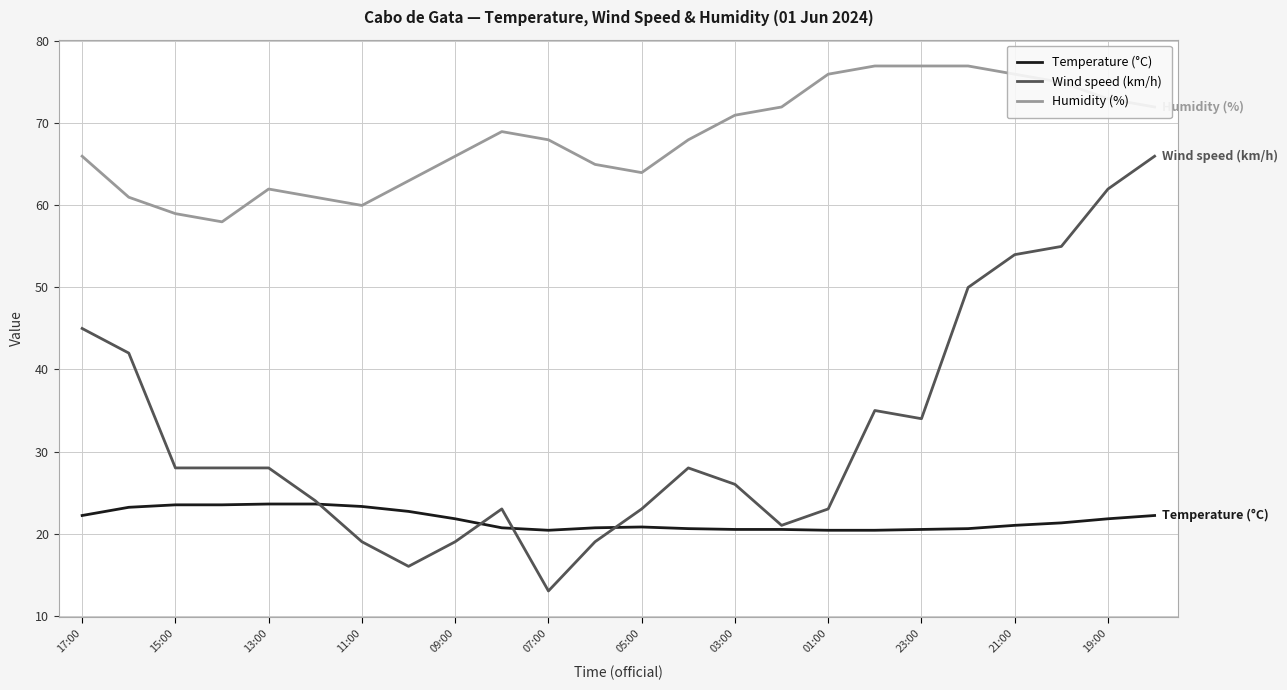

What is the lowest value of the Humidity (%) series?

58.0